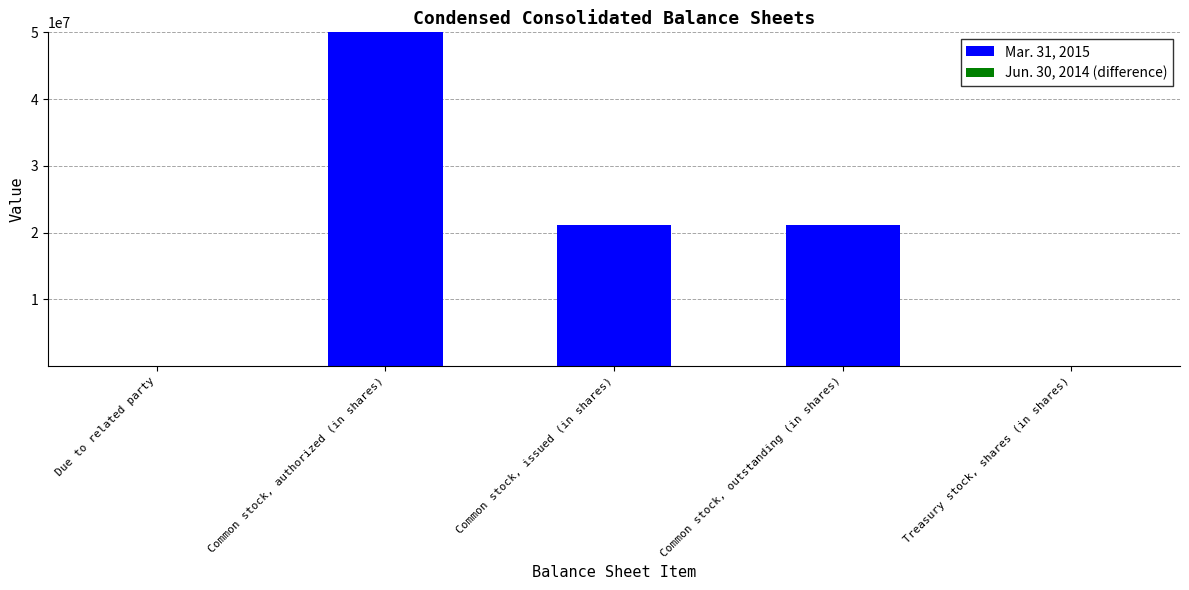

True or false: Mar. 31, 2015 has a value of 21105174 at Common stock, outstanding (in shares).

True